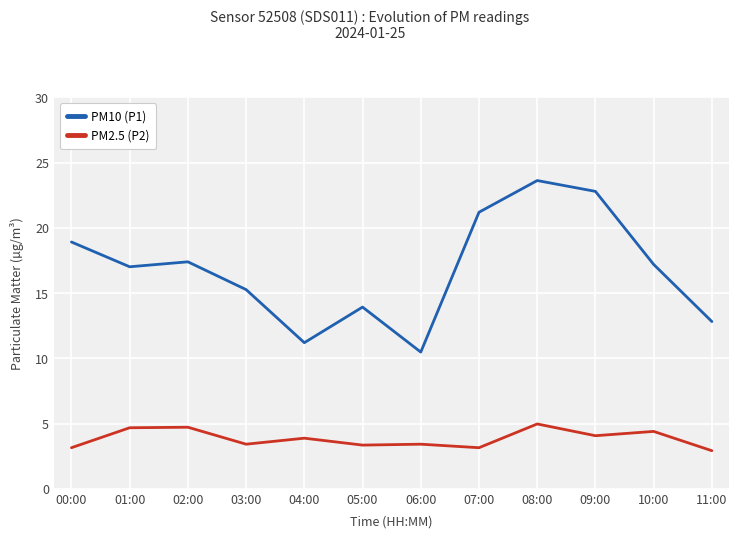

What is the difference between the highest and lowest values at 11:00?

9.9